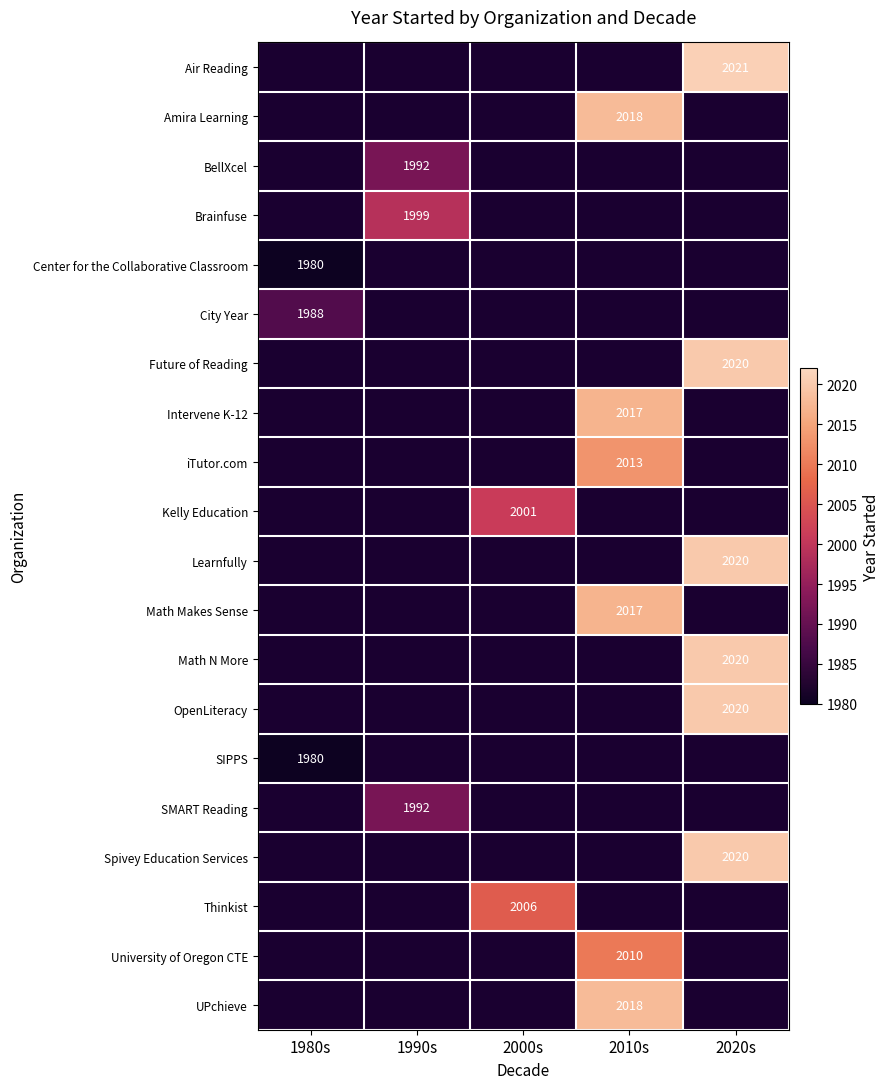

Which category has the highest value across all series?

2020s